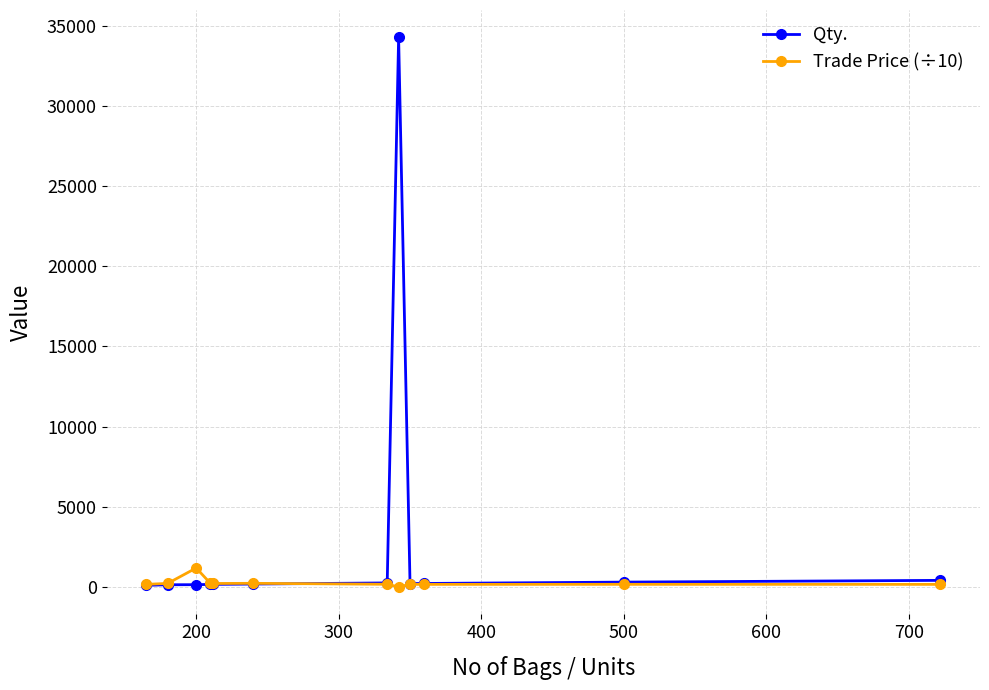

True or false: Qty. has more than 0 interior local peaks.

True